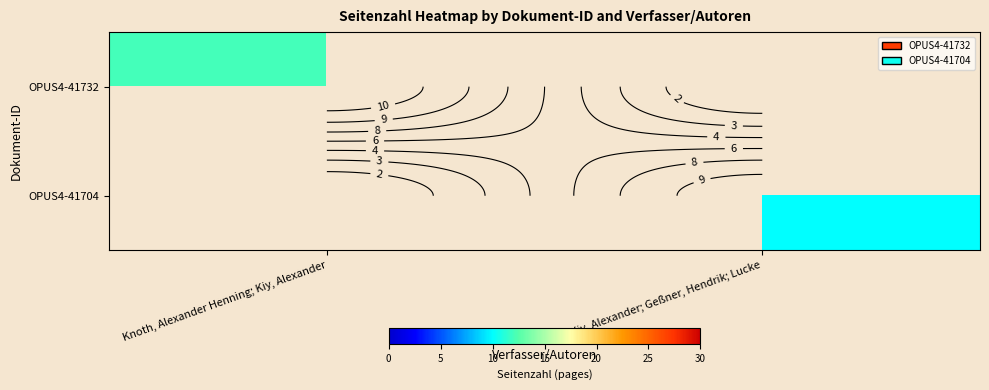

Which has a higher value, Knoth, Alexander Henning; Kiy, Alexander or Kiy, Alexander; Geßner, Hendrik; Lucke?

Knoth, Alexander Henning; Kiy, Alexander